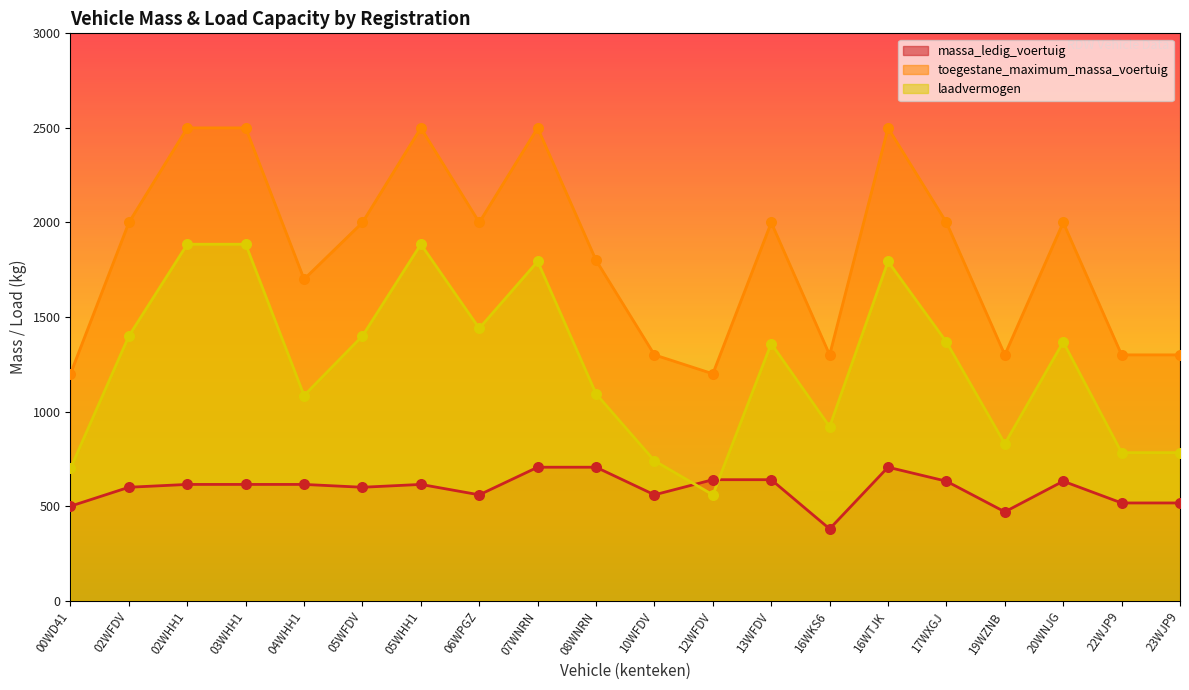

At how many categories does at least one series exceed 2302?

5